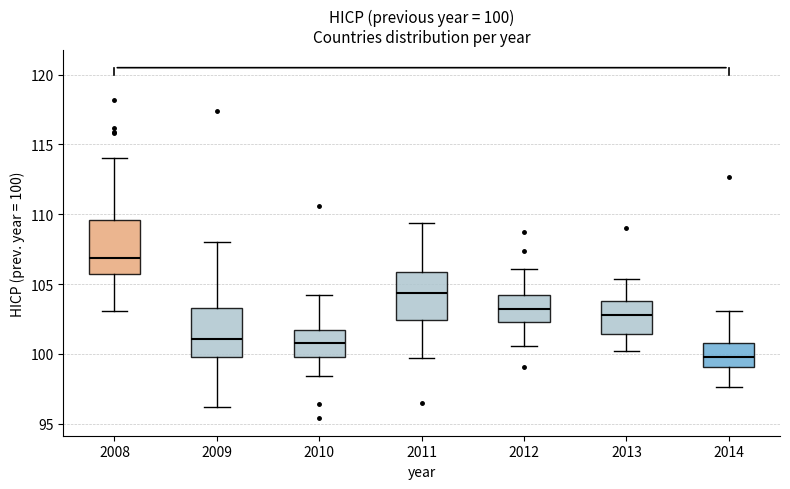

Which box has the highest median line?

2008